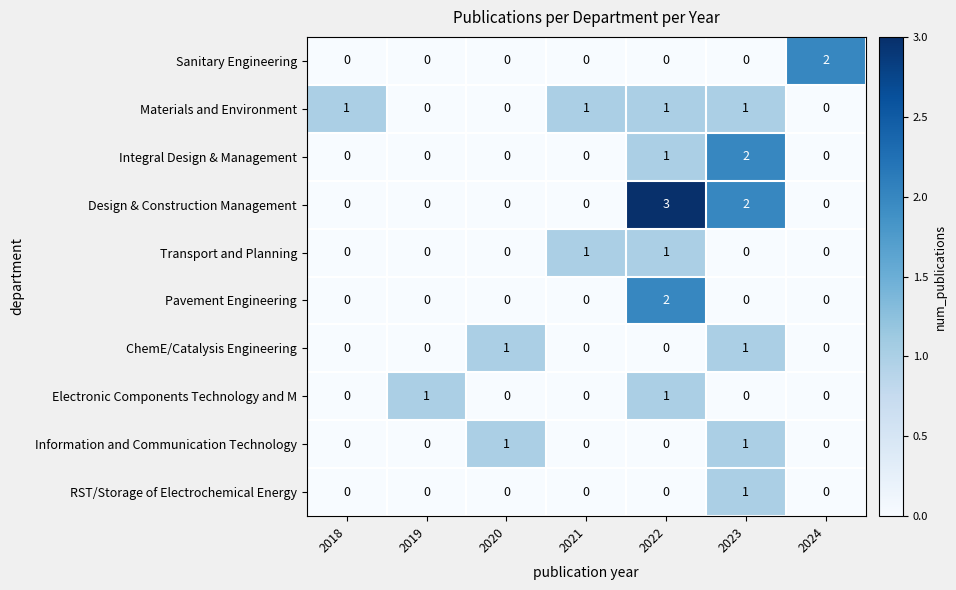

Which series has the widest spread of values?

Design & Construction Management